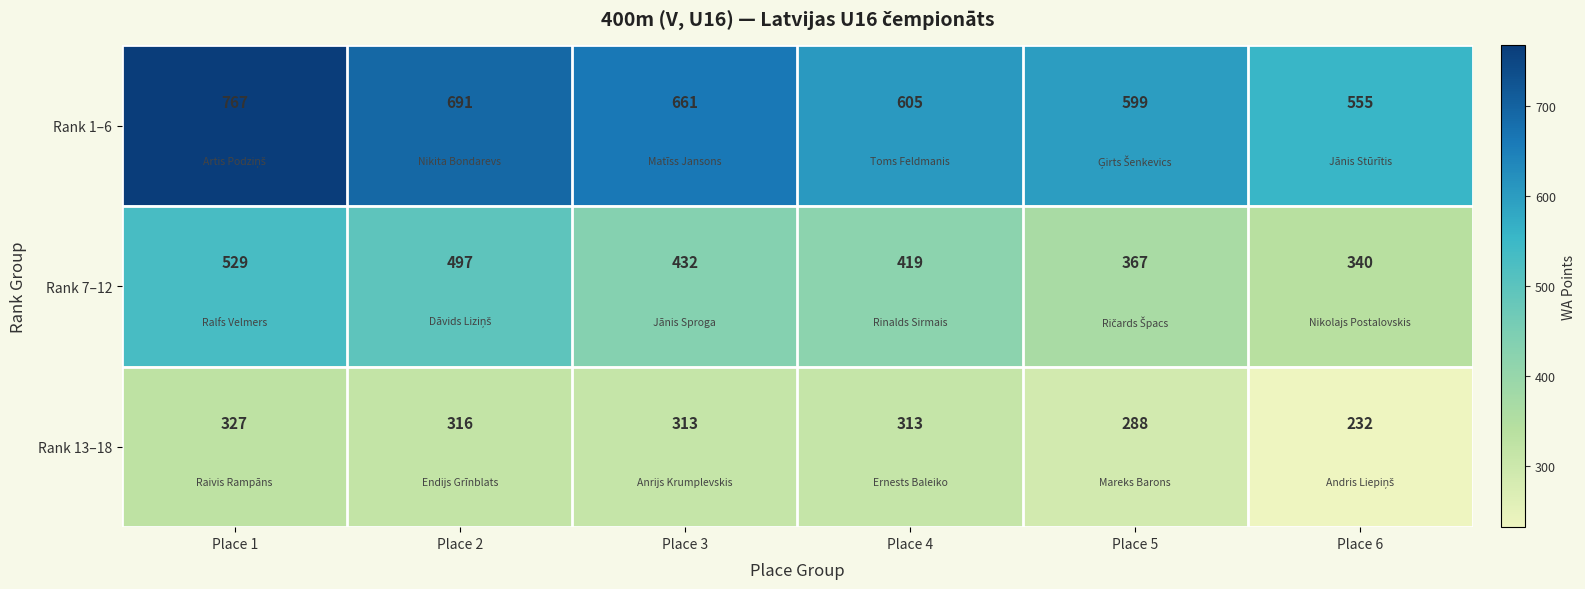

Reading left to right, what are all the values shown in this chart?

Rank 1–6: Place 1=767	Place 2=691	Place 3=661	Place 4=605	Place 5=599	Place 6=555
Rank 7–12: Place 1=529	Place 2=497	Place 3=432	Place 4=419	Place 5=367	Place 6=340
Rank 13–18: Place 1=327	Place 2=316	Place 3=313	Place 4=313	Place 5=288	Place 6=232